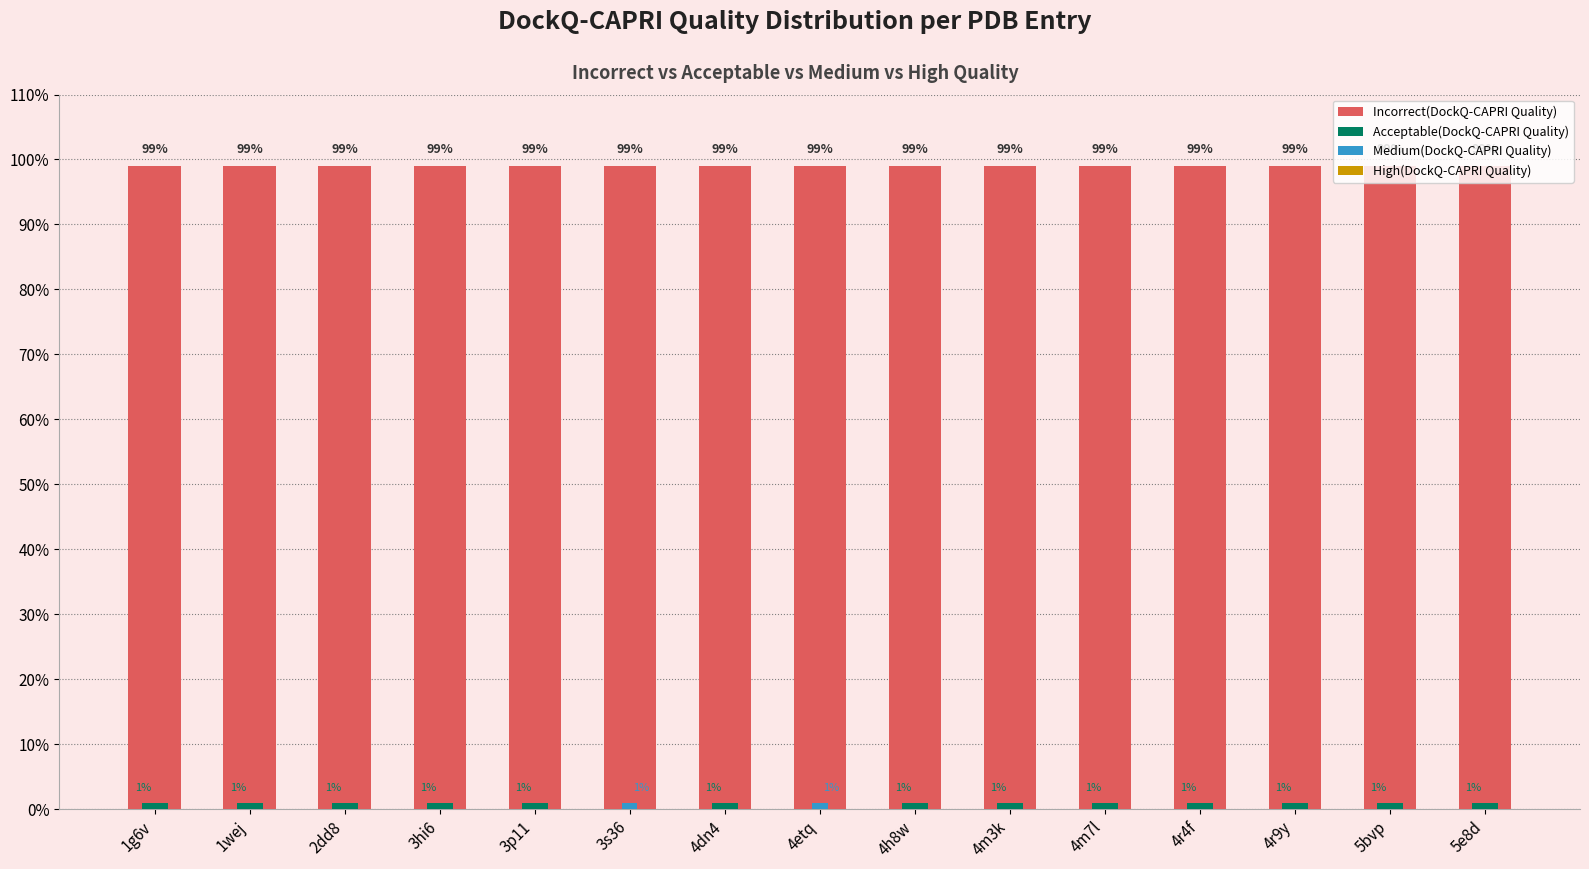

What position from the left is 4m3k?

10